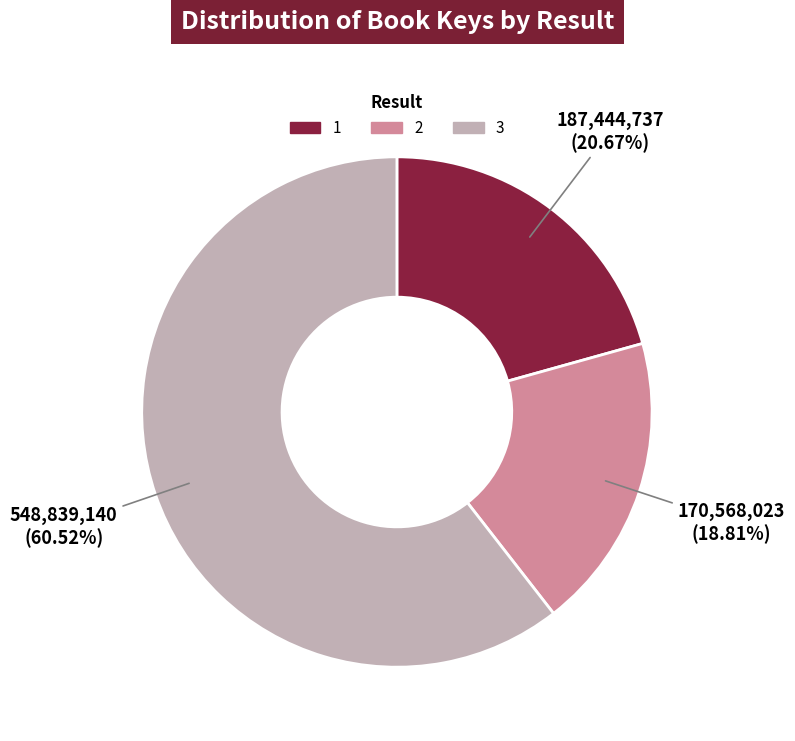

Which slice is the largest?

3